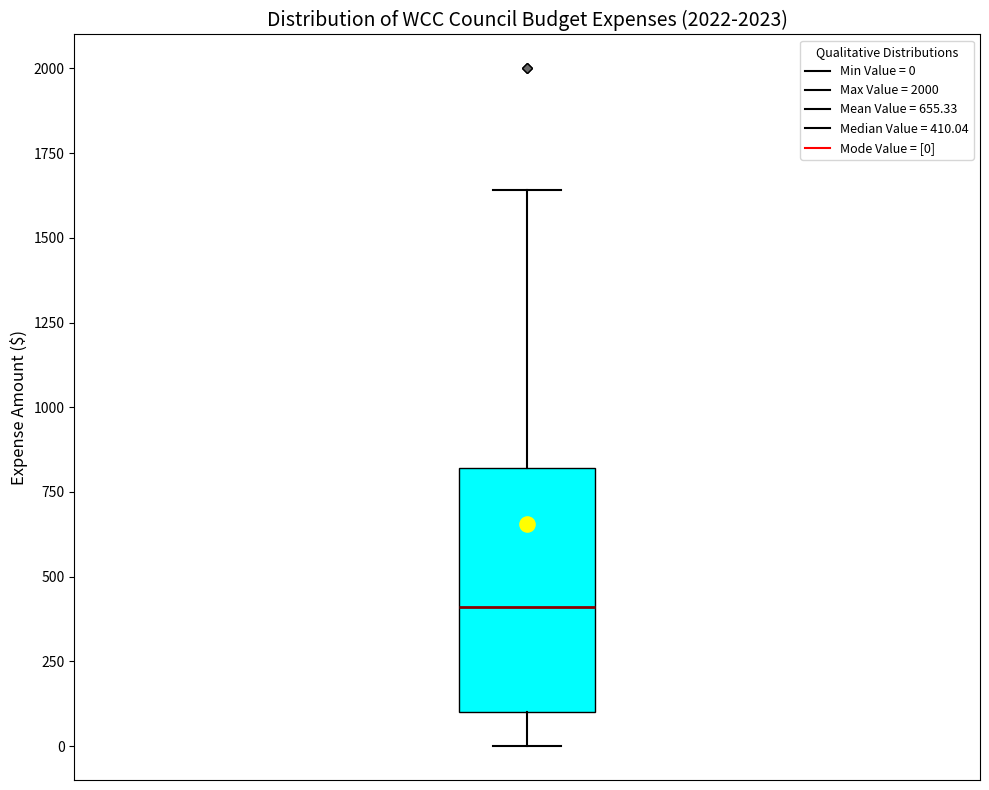

Where does the lower whisker of the box end on the y-axis? The values are not printed on the chart, so give them approximately, as read against the axis.

0